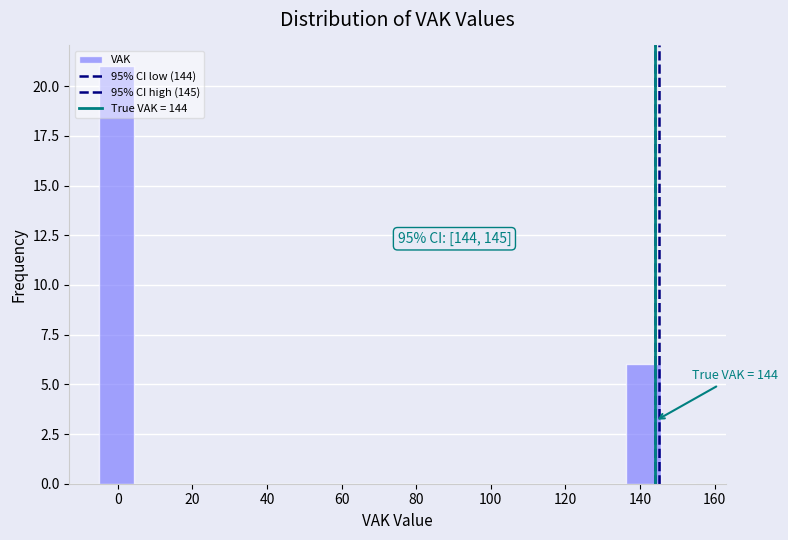

Which range on the x-axis has the tallest bar?

-4 to 4